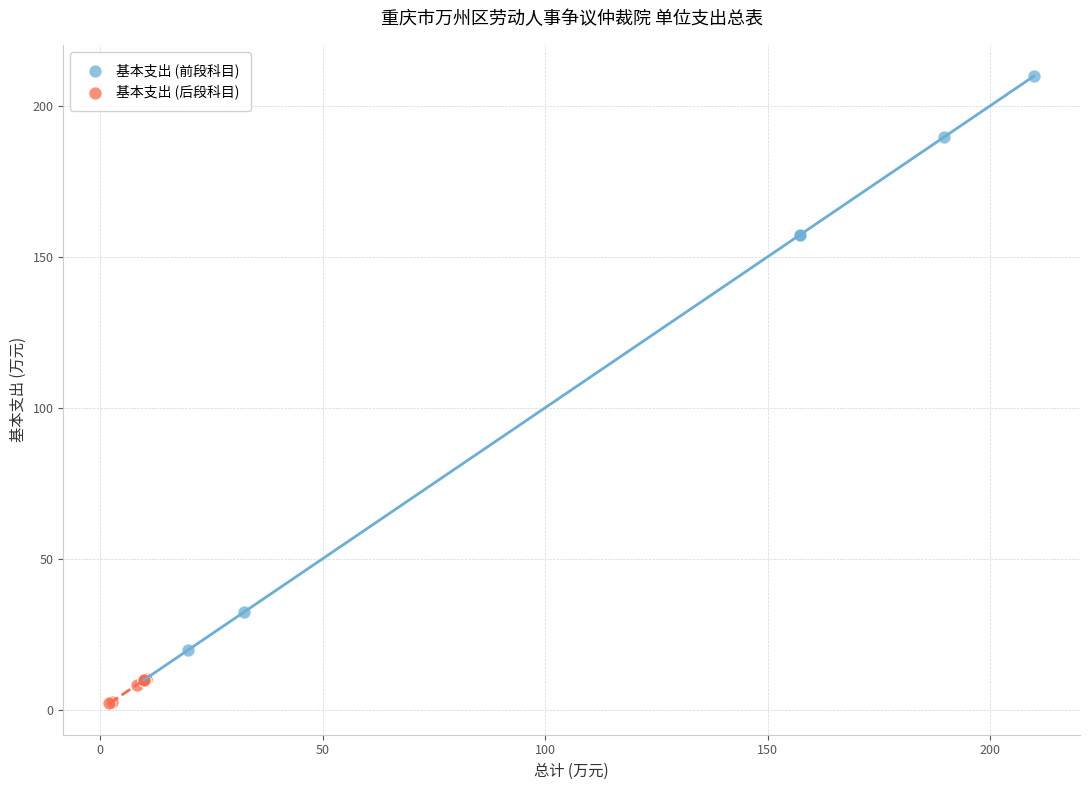

Which series reaches the minimum Y coordinate?

基本支出 (后段科目)